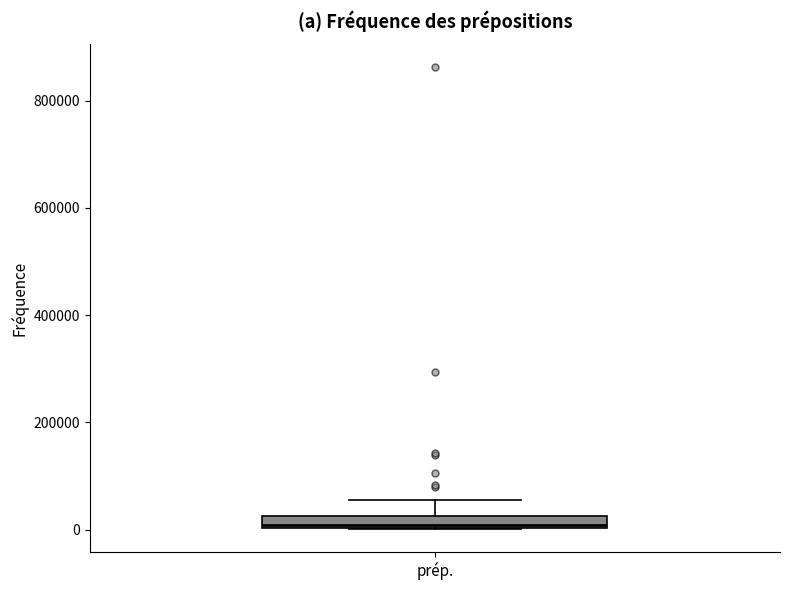

Where does the upper whisker of the box for prép. end on the y-axis? The values are not printed on the chart, so give them approximately, as read against the axis.

60000